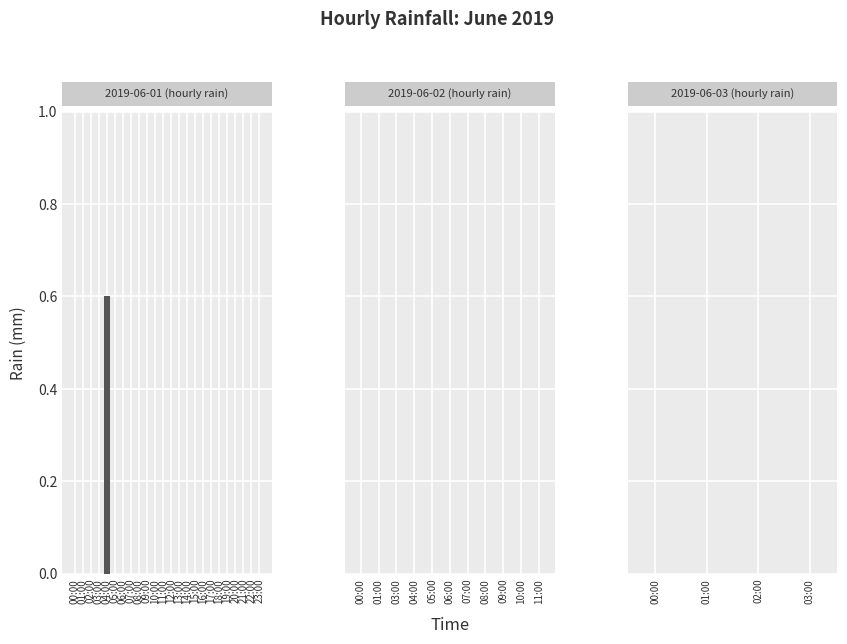

How many values are between 0 and 1?

24